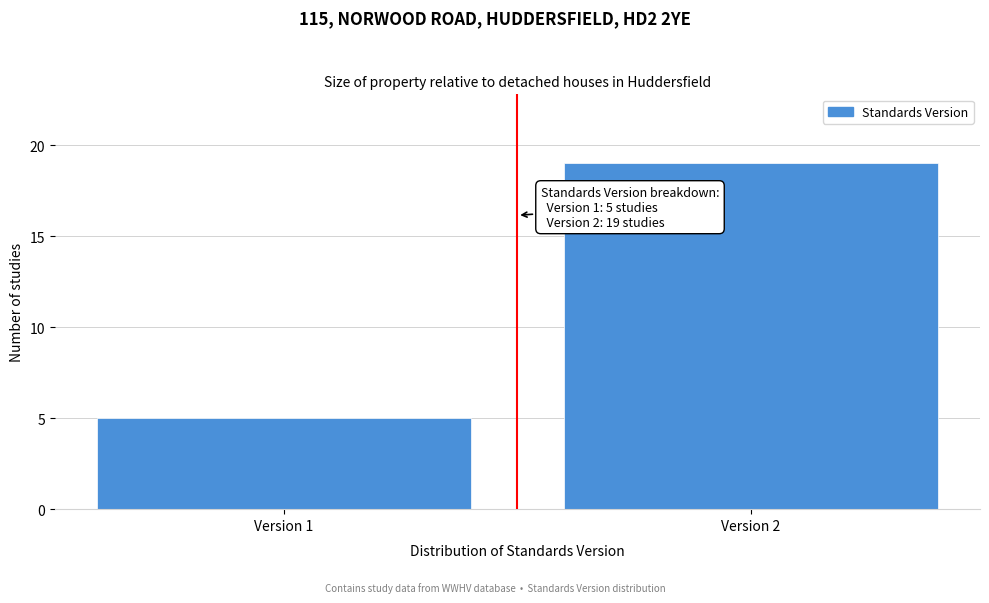

Reading right to left, list all the values displayed in this chart.

Version 2=19	Version 1=5